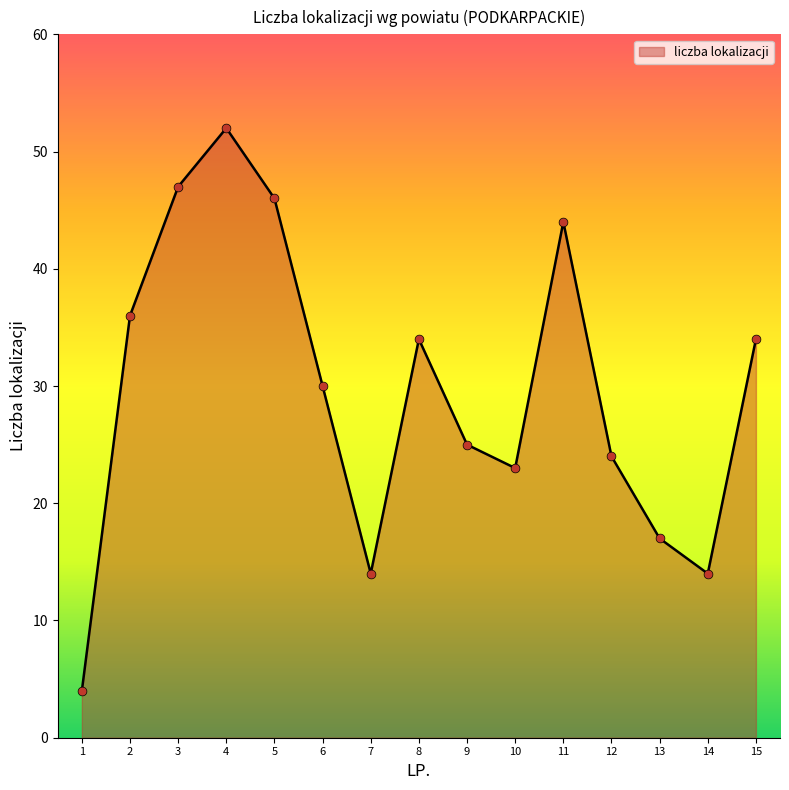

What is the change in value from 5 to 14?

-32